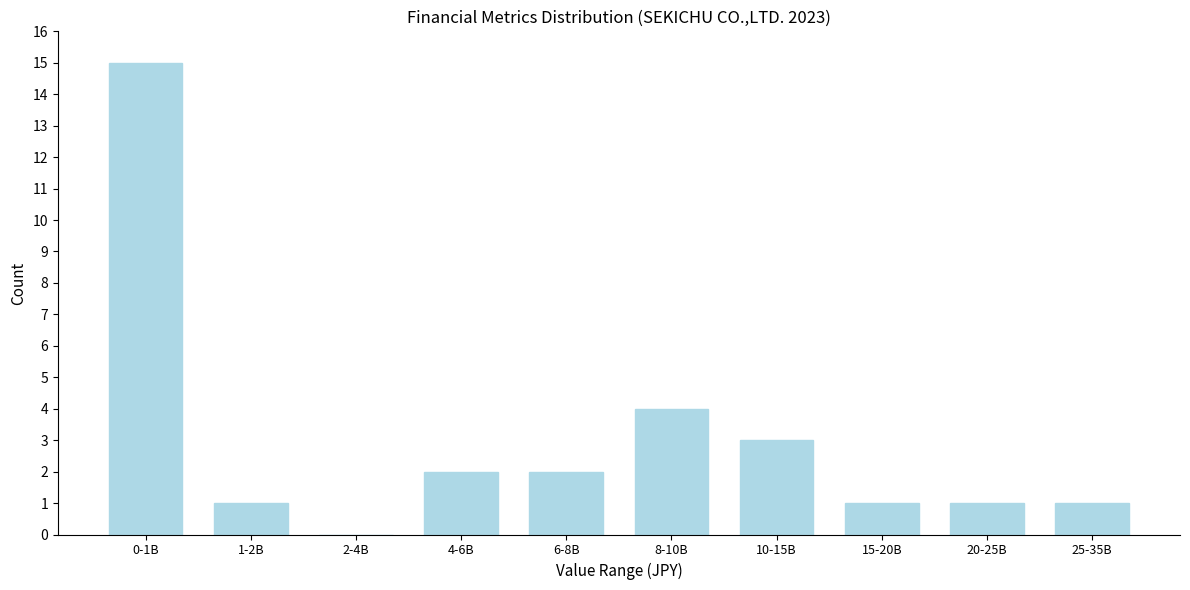

Reading left to right, list all the values displayed in this chart.

0-1B=15	1-2B=1	2-4B=0	4-6B=2	6-8B=2	8-10B=4	10-15B=3	15-20B=1	20-25B=1	25-35B=1